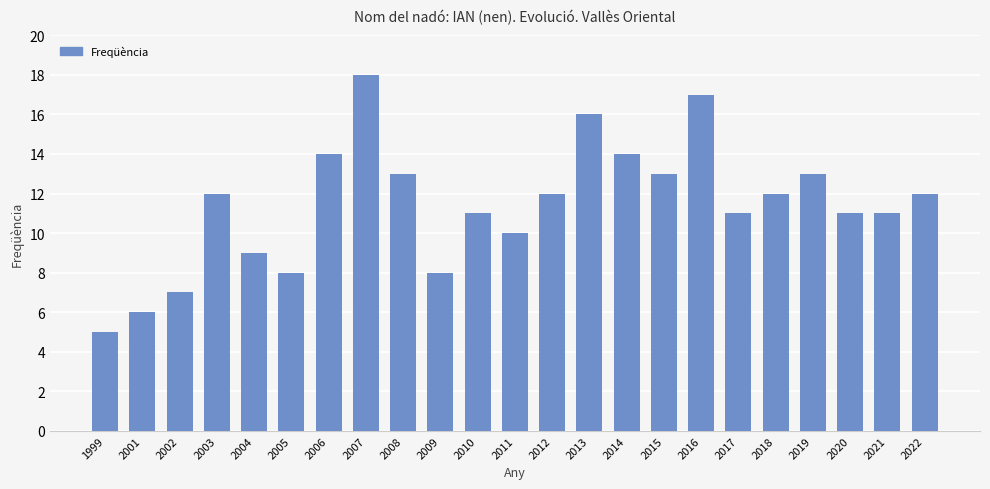

What is the value of the 13th bar from the left?

12